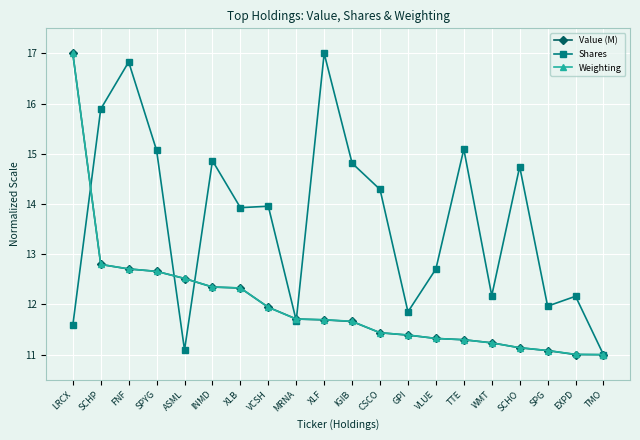

Which series changed the most between GPI and TMO?

Shares